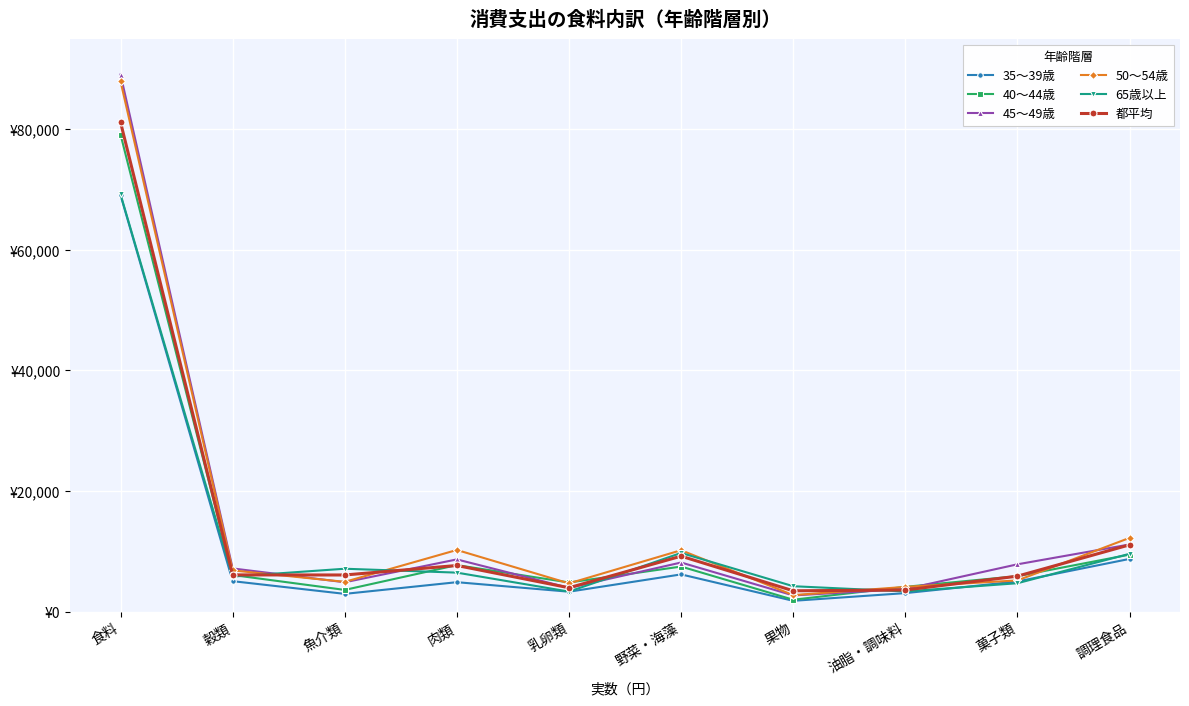

Reading left to right, transcribe all the data shown in this chart.

35～39歳: 69048	5035	2927	4865	3285	6157	1775	3052	4985	8724
40～44歳: 79087	6054	3583	7698	4814	7458	1956	4095	5863	9435
45～49歳: 89057	7145	4852	8643	3920	8128	2671	3725	7830	11120
50～54歳: 87922	6822	4921	10208	4668	10166	2720	4087	5158	12210
65歳以上: 69189	5795	7096	6451	3304	9714	4197	3332	4693	9572
都平均: 81139	6073	6059	7634	3943	9182	3437	3570	5863	11056